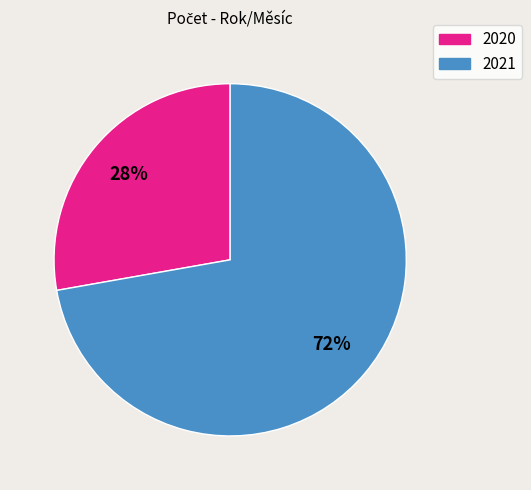

To the nearest percent, what is the average slice percentage?

50%